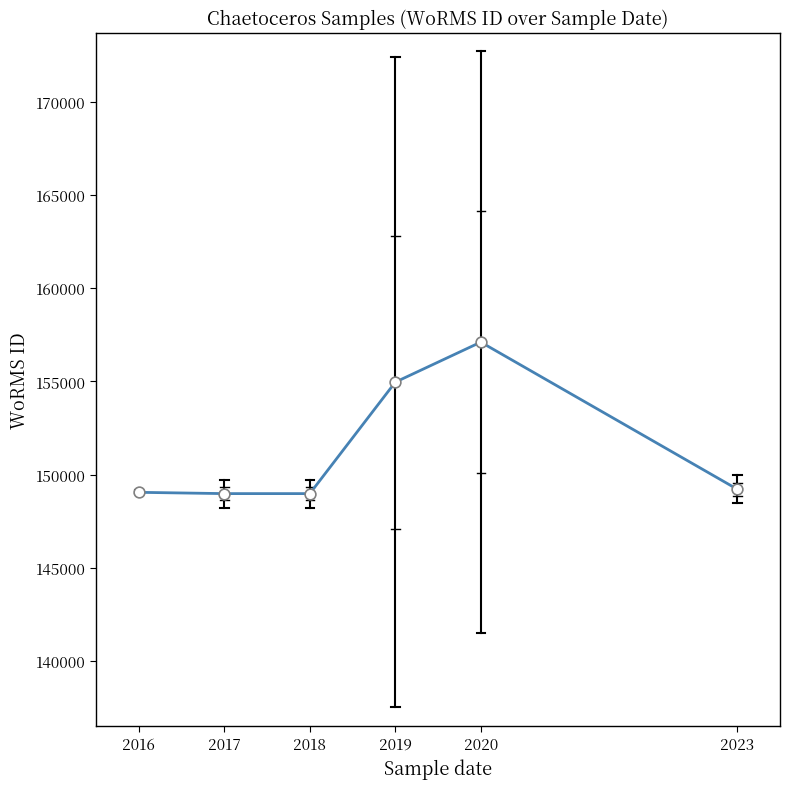

Approximately how many times larger is the value at 2023 compared to 2016?

1.0